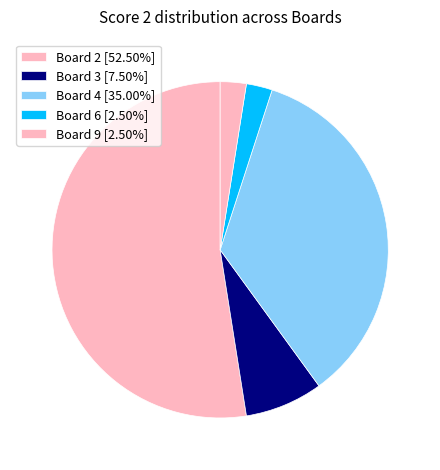

Which slice represents more than half of the pie?

Board 2